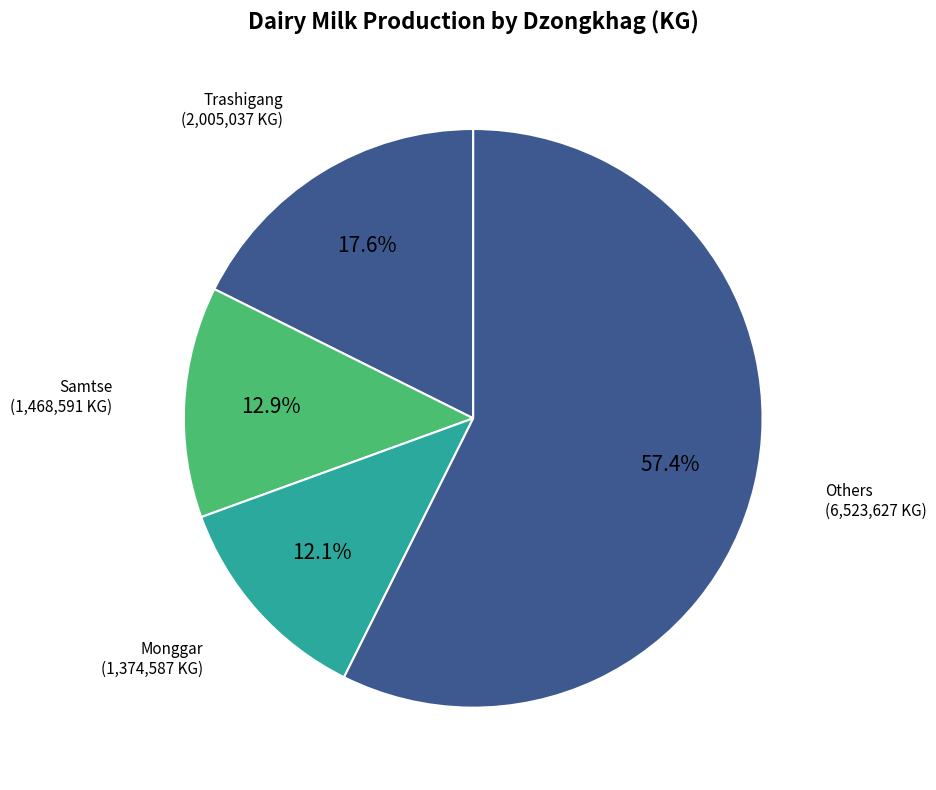

How many segments does this pie chart have?

4